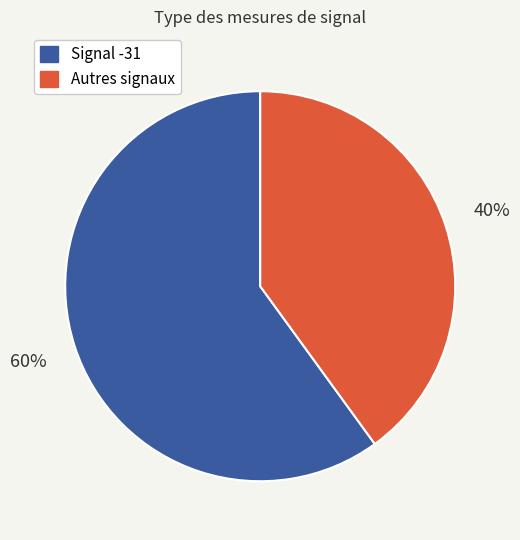

To the nearest percent, what is the difference between the largest and smallest slice percentages?

20%